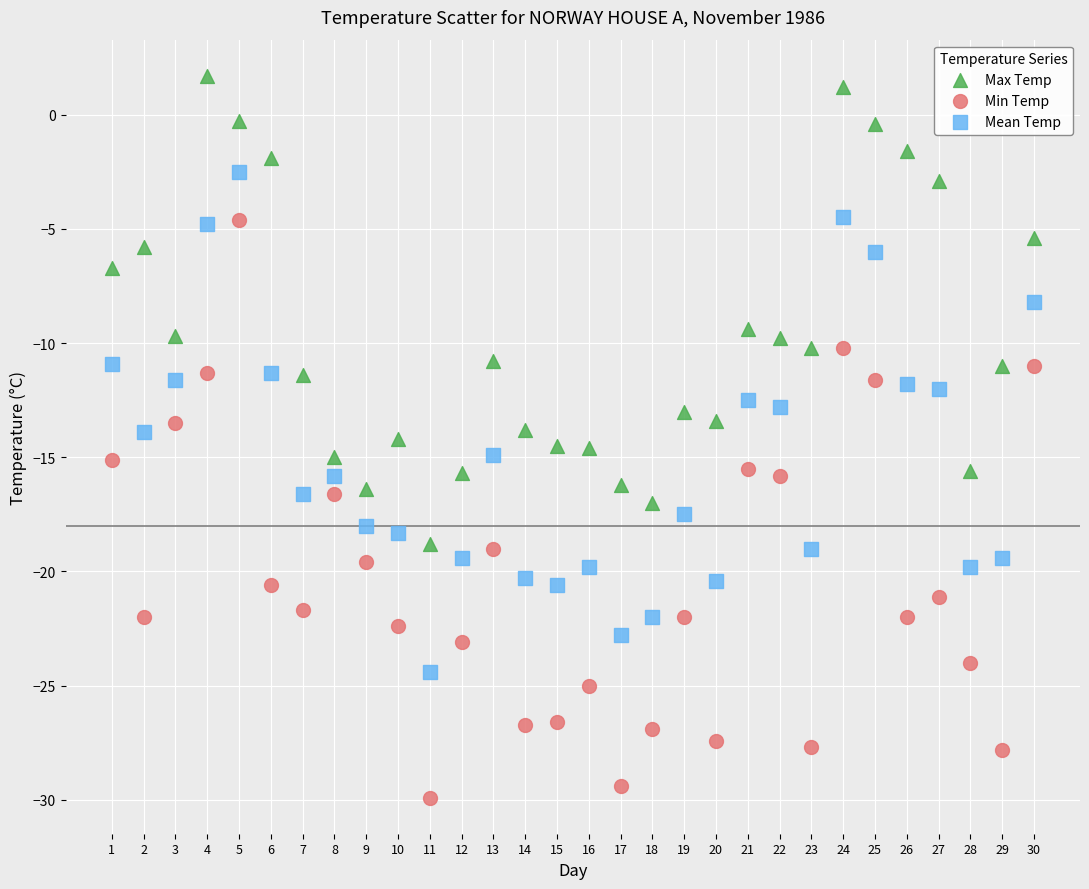

What are all the series names shown in the legend?

Max Temp, Min Temp, Mean Temp